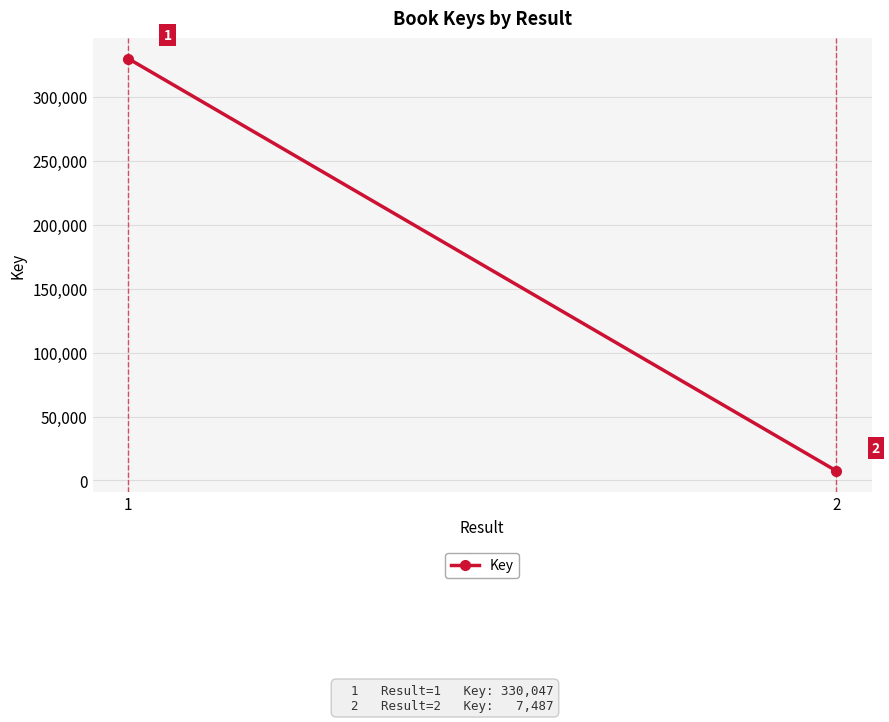

What is the smallest value displayed?

7487